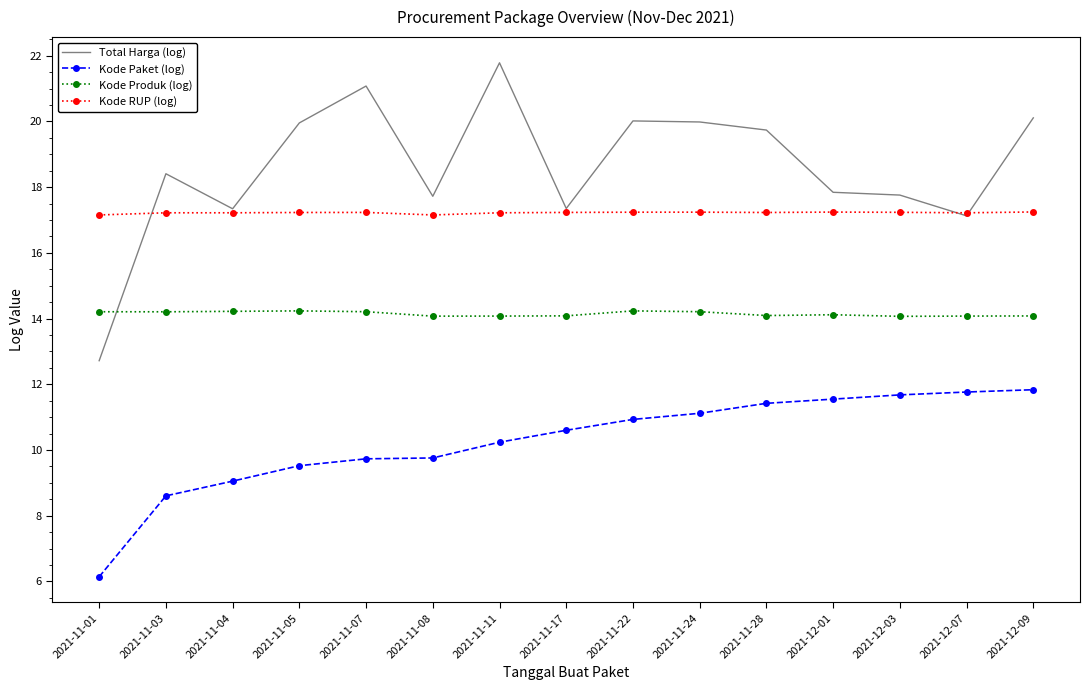

Is it true that Kode Paket (log) equals 6.1 at 2021-11-01?

True